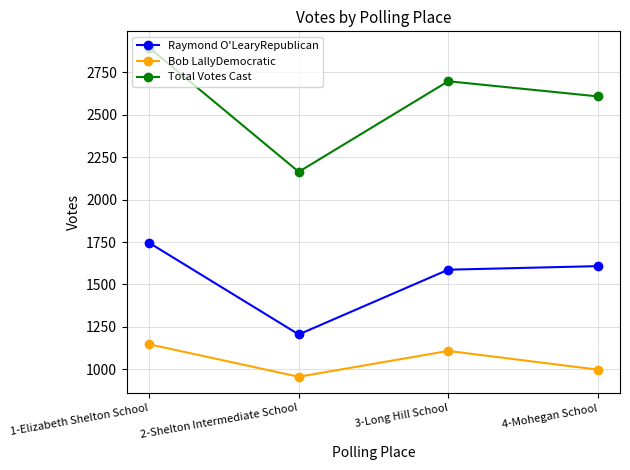

True or false: Total Votes Cast has more than 2 points higher than both neighbors.

False